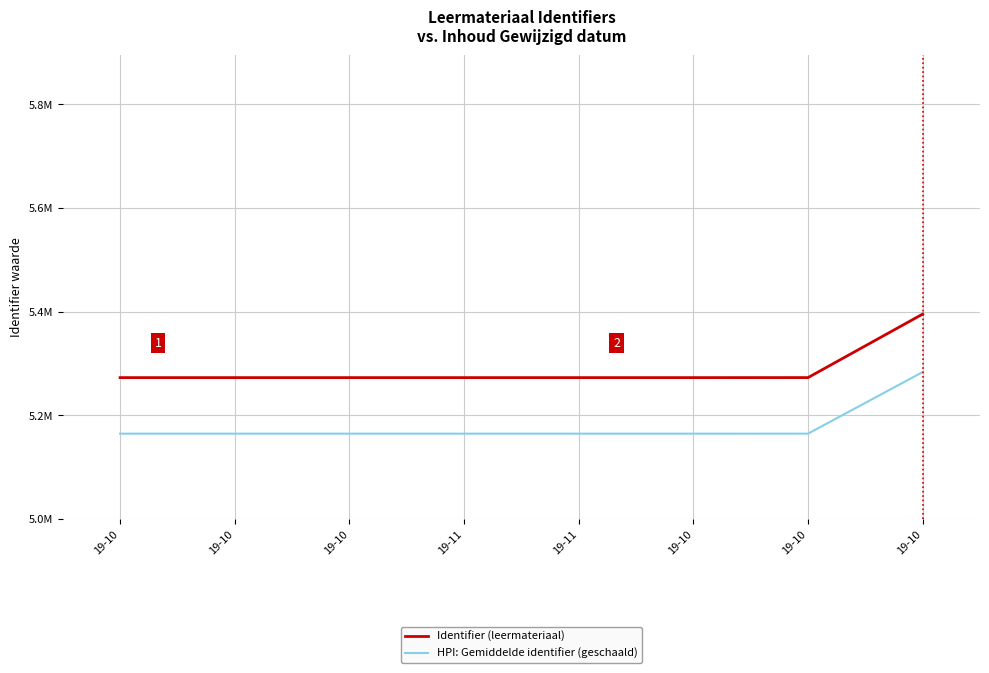

What are all the series names shown in the legend?

Identifier (leermateriaal), HPI: Gemiddelde identifier (geschaald)